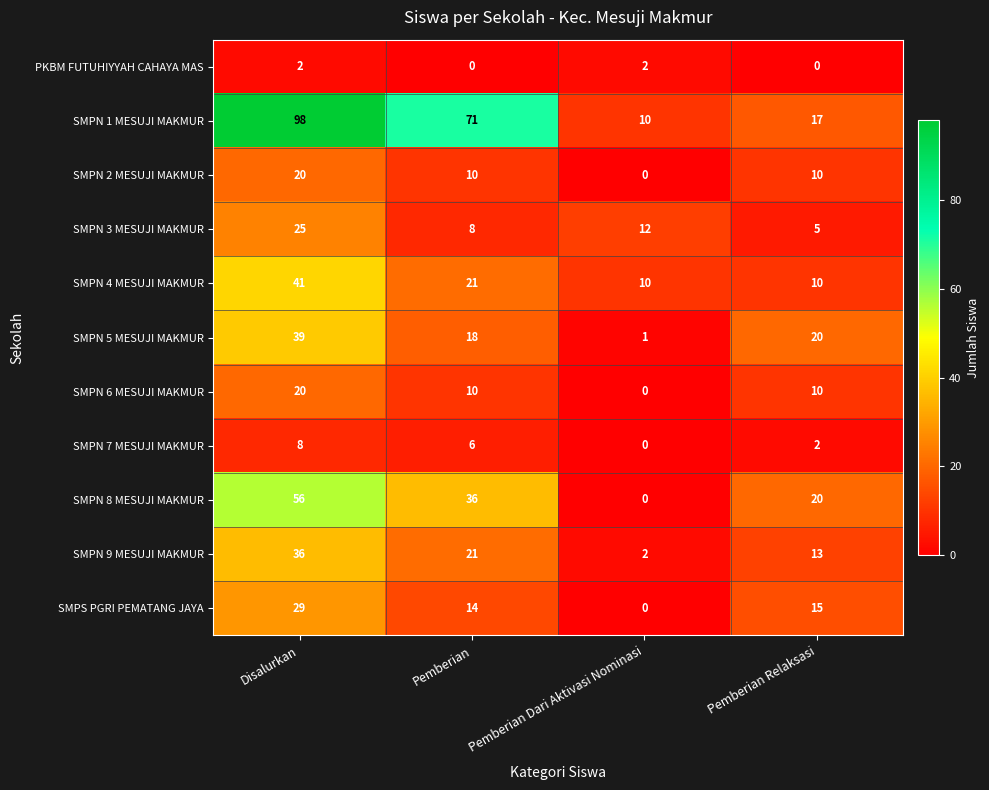

What is the highest value of the SMPS PGRI PEMATANG JAYA series?

29